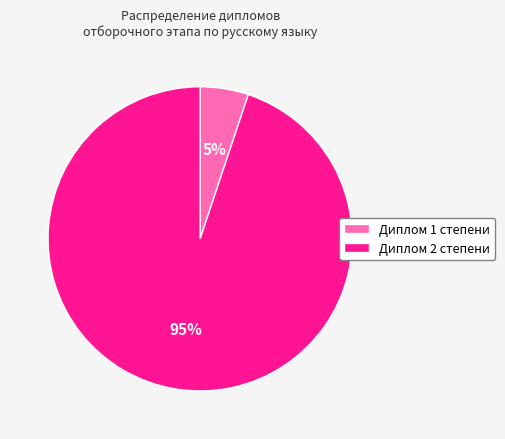

To the nearest percent, what is the difference between the largest and smallest slice percentages?

90%